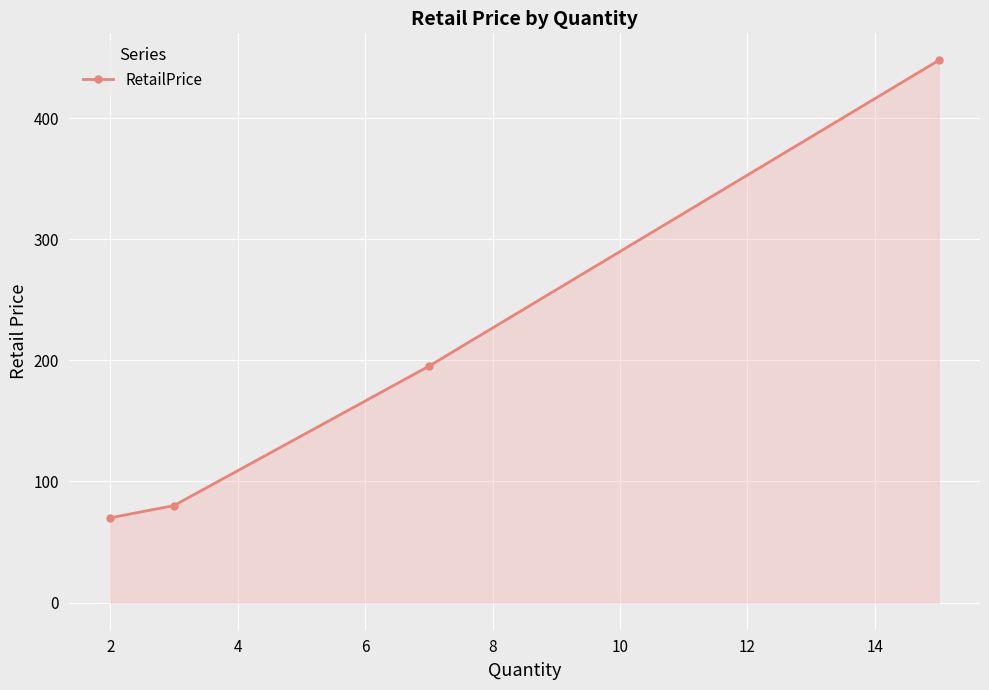

What is the difference between the maximum and minimum values?

377.5